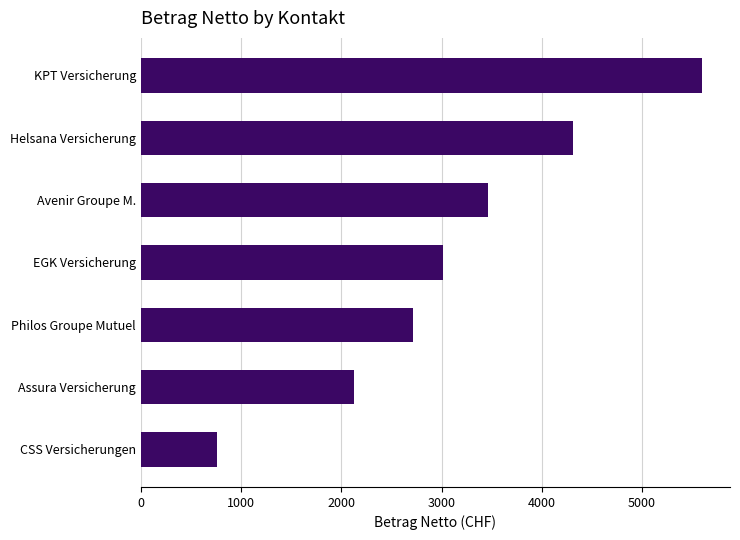

How many series are shown in this chart?

1